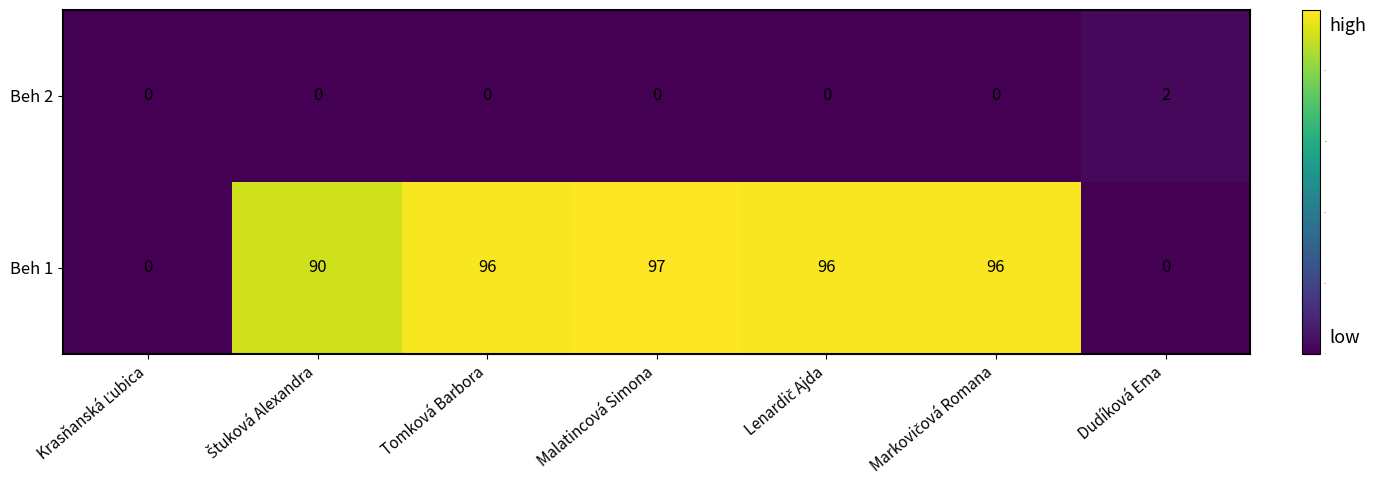

The value of Beh 2 at Tomková Barbora is -1. True or false?

False